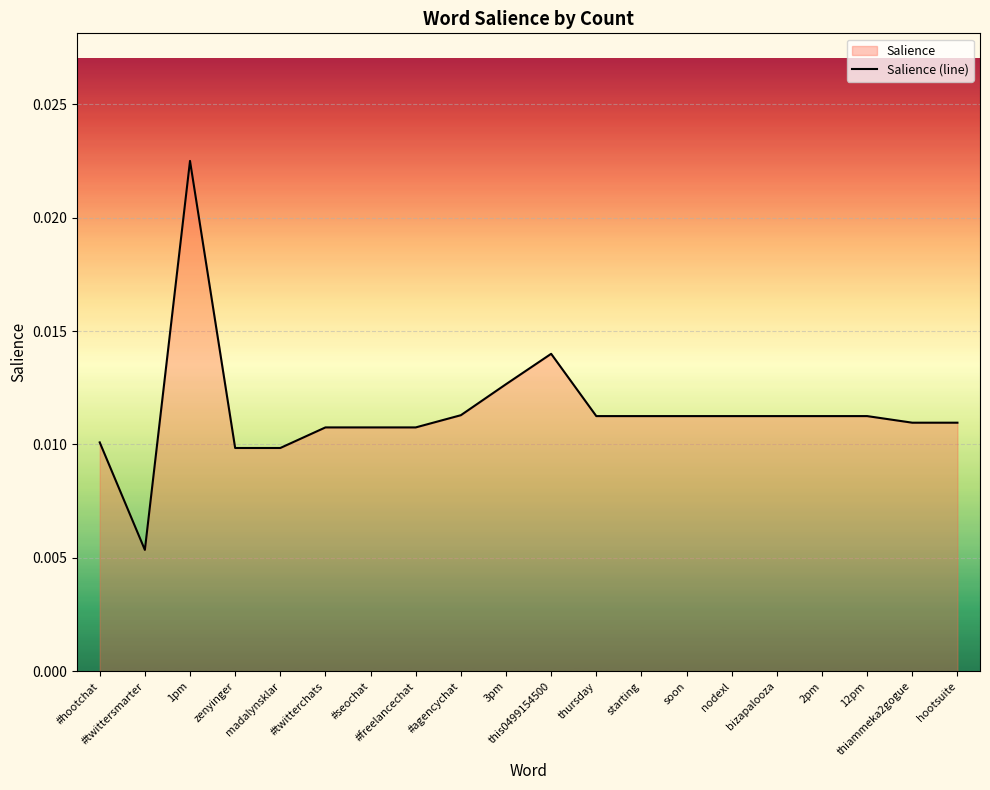

Rank the categories by value from lowest to highest.

#twittersmarter, zenyinger, madalynsklar, #hootchat, #twitterchats, #seochat, #freelancechat, thiammeka2gogue, hootsuite, thursday, starting, soon, nodexl, bizapalooza, 2pm, 12pm, #agencychat, 3pm, this0499154500, 1pm